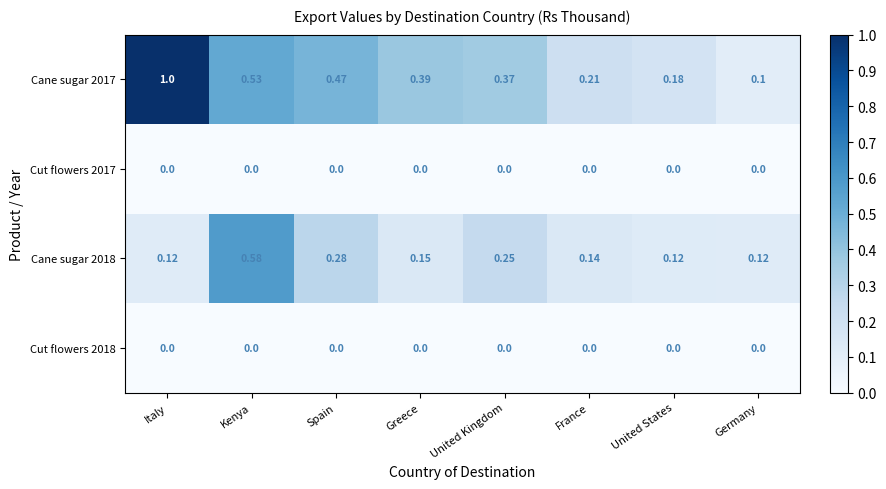

Which category has the highest value in the Cane sugar 2018 series?

Kenya